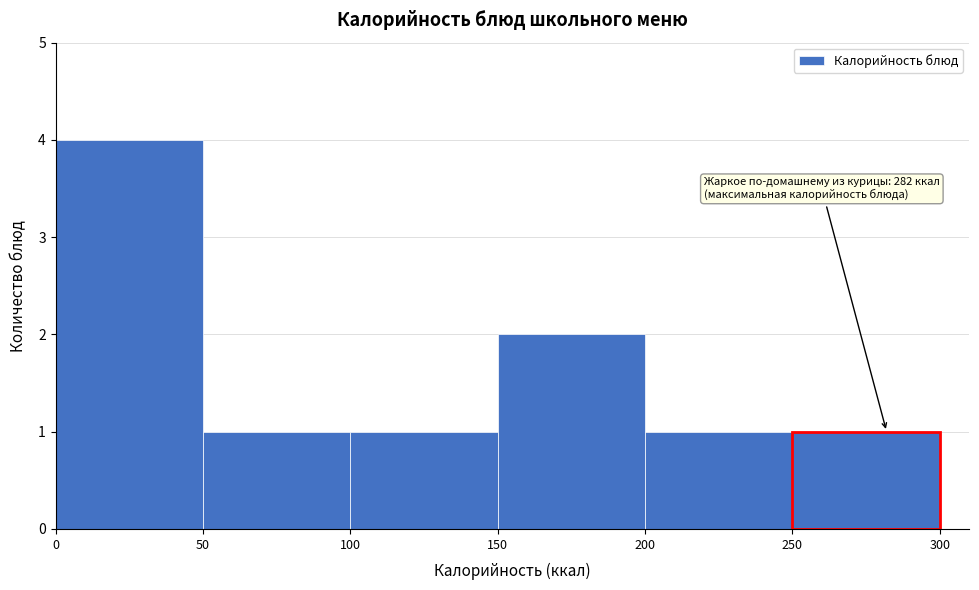

Over which range of the x-axis is the bar tallest?

0 to 50